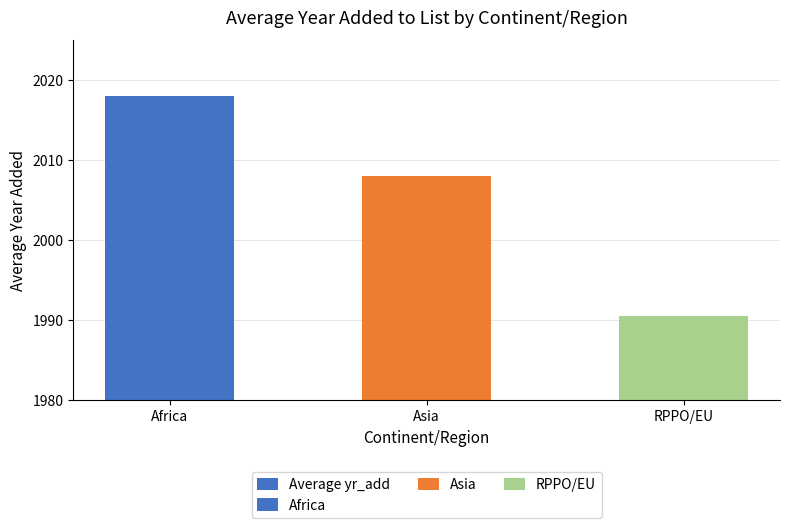

Reading left to right, what are all the values shown in this chart?

2018.0	2008.0	1990.5